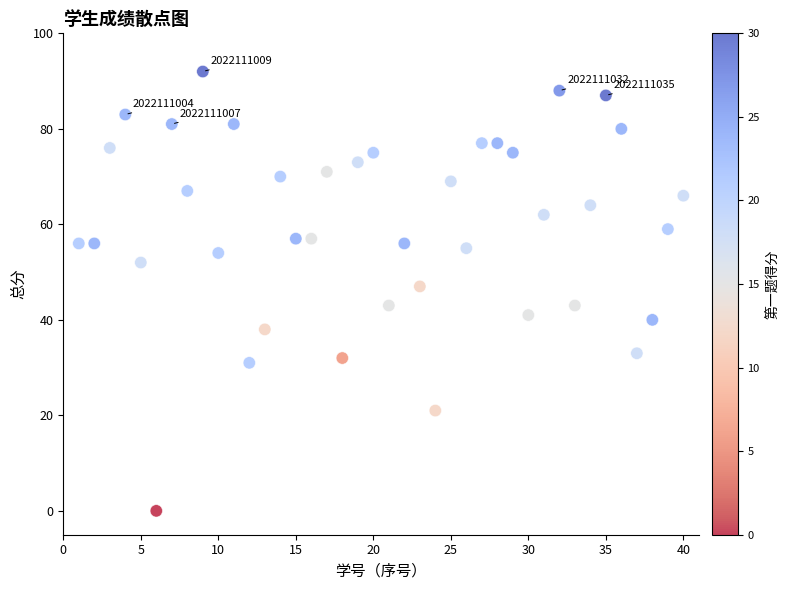

What is the range of X values (max minus min)?

39